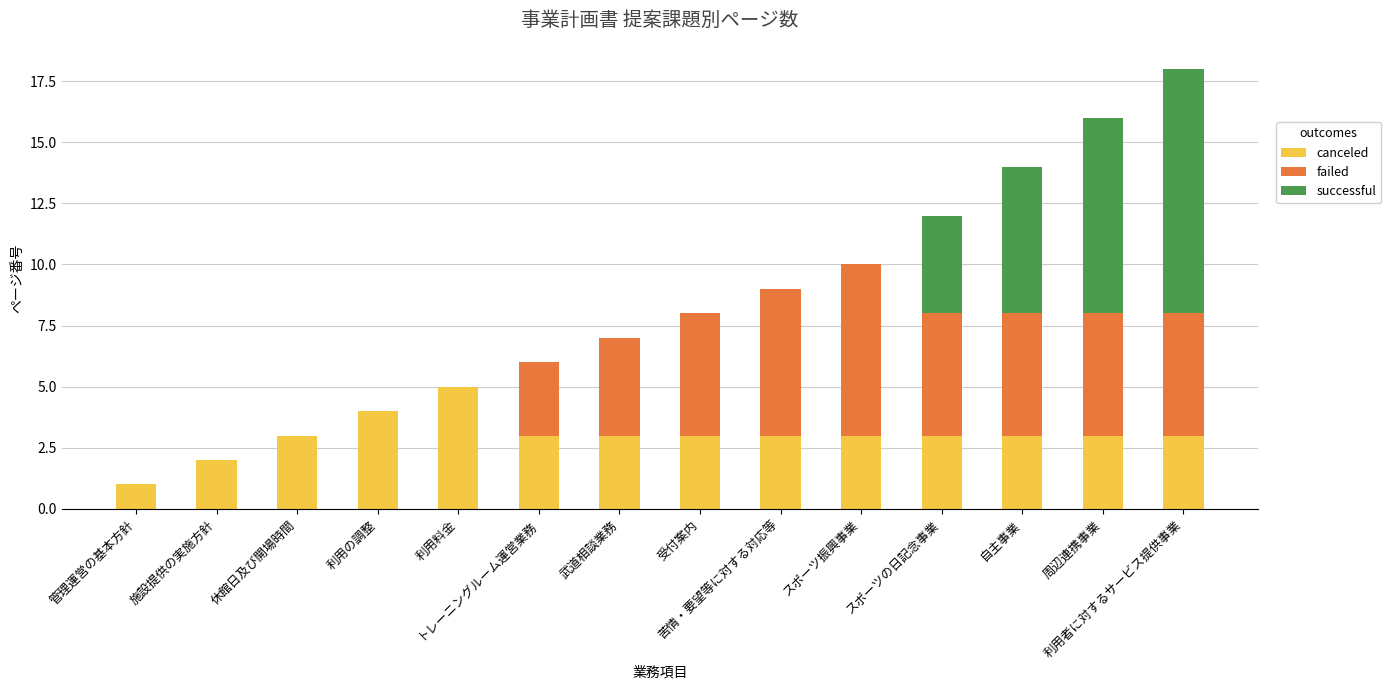

What is the highest value of the canceled series?

5